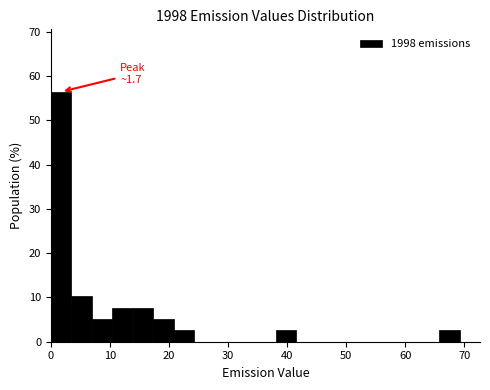

Around what value on the x-axis is the tallest bar? Give the approximate position of its centre, as read against the axis.

2